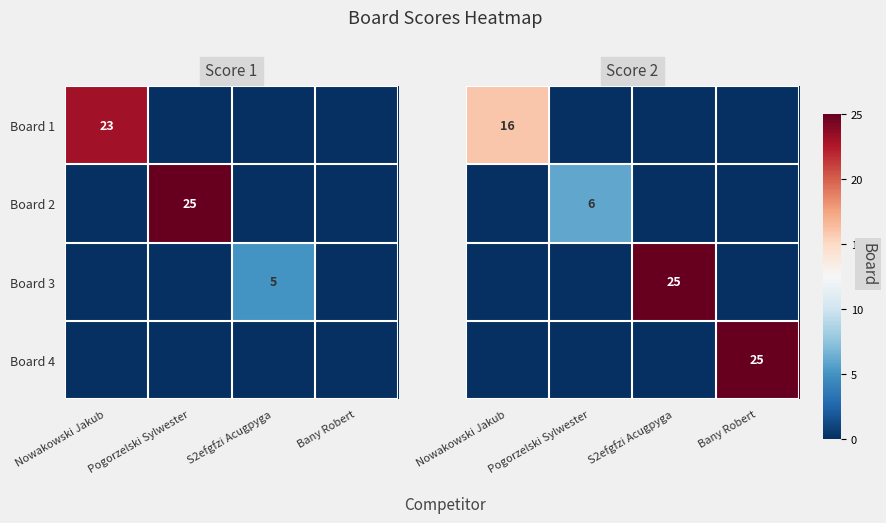

True or false: Board 1 has a value of 5 at Nowakowski Jakub.

False